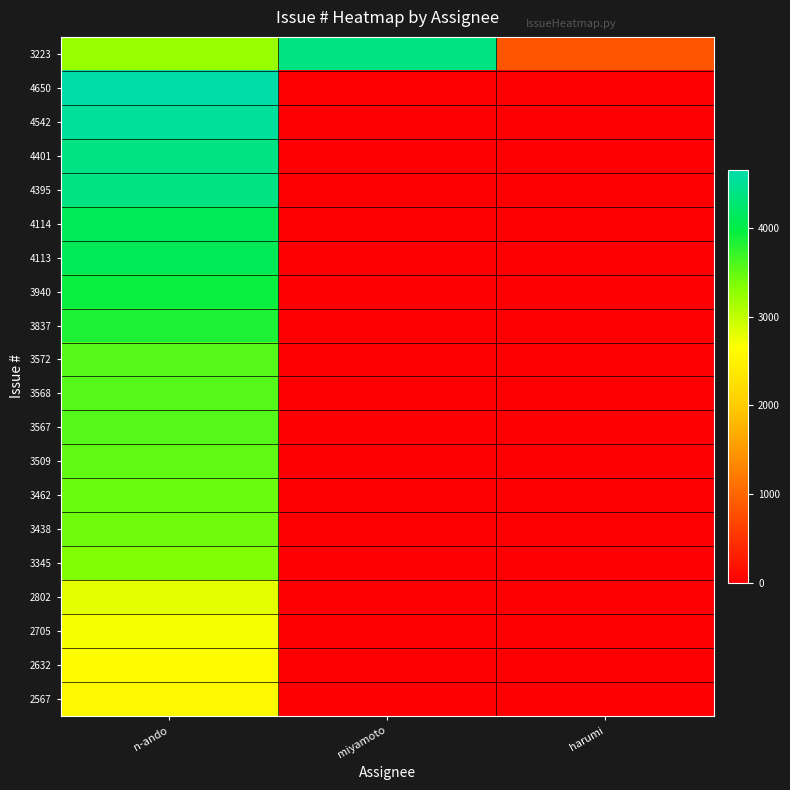

Reading left to right, what are all the values shown in this chart?

3223: n-ando=3223	miyamoto=4391	harumi=831
4650: n-ando=4650	miyamoto=0	harumi=0
4542: n-ando=4542	miyamoto=0	harumi=0
4401: n-ando=4401	miyamoto=0	harumi=0
4395: n-ando=4395	miyamoto=0	harumi=0
4114: n-ando=4114	miyamoto=0	harumi=0
4113: n-ando=4113	miyamoto=0	harumi=0
3940: n-ando=3940	miyamoto=0	harumi=0
3837: n-ando=3837	miyamoto=0	harumi=0
3572: n-ando=3572	miyamoto=0	harumi=0
3568: n-ando=3568	miyamoto=0	harumi=0
3567: n-ando=3567	miyamoto=0	harumi=0
3509: n-ando=3509	miyamoto=0	harumi=0
3462: n-ando=3462	miyamoto=0	harumi=0
3438: n-ando=3438	miyamoto=0	harumi=0
3345: n-ando=3345	miyamoto=0	harumi=0
2802: n-ando=2802	miyamoto=0	harumi=0
2705: n-ando=2705	miyamoto=0	harumi=0
2632: n-ando=2632	miyamoto=0	harumi=0
2567: n-ando=2567	miyamoto=0	harumi=0